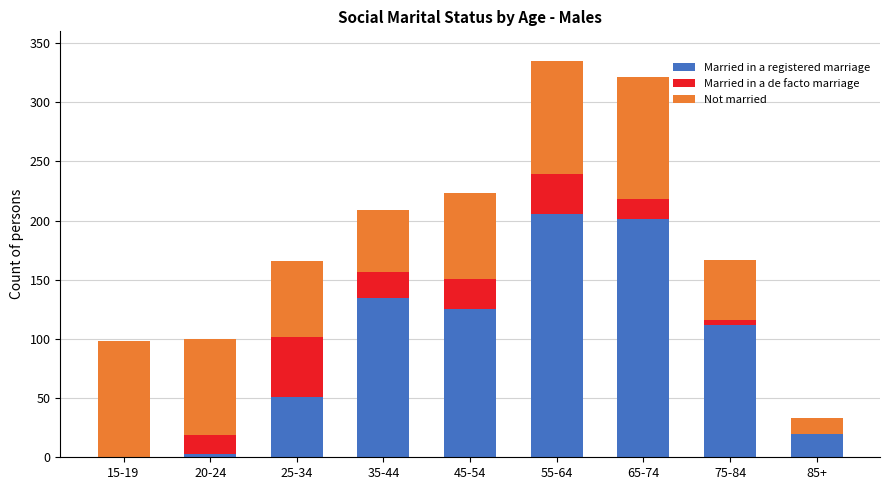

Is it true that Married in a registered marriage equals 0 at 15-19?

True